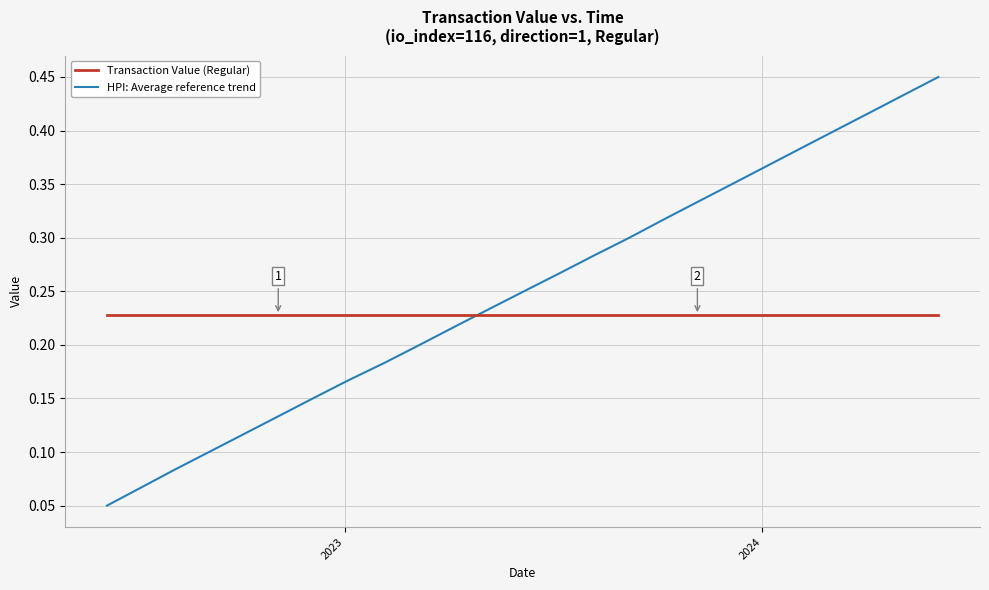

True or false: Transaction Value (Regular) and HPI: Average reference trend cross at least once.

True